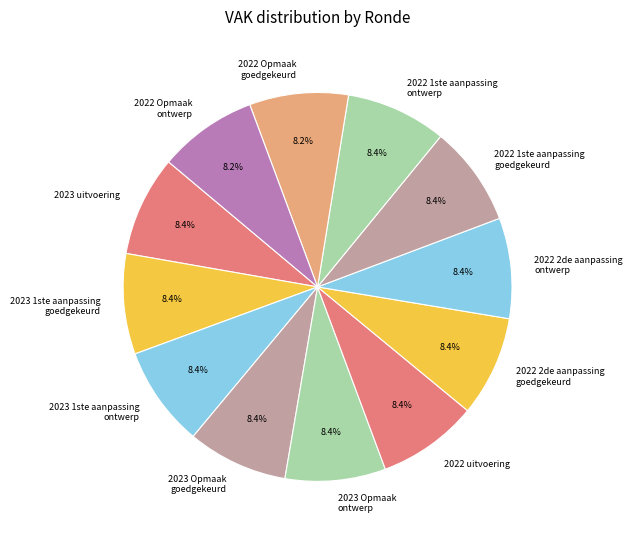

Combined, do 2022 1ste aanpassing goedgekeurd and 2022 2de aanpassing goedgekeurd account for over 50%?

No